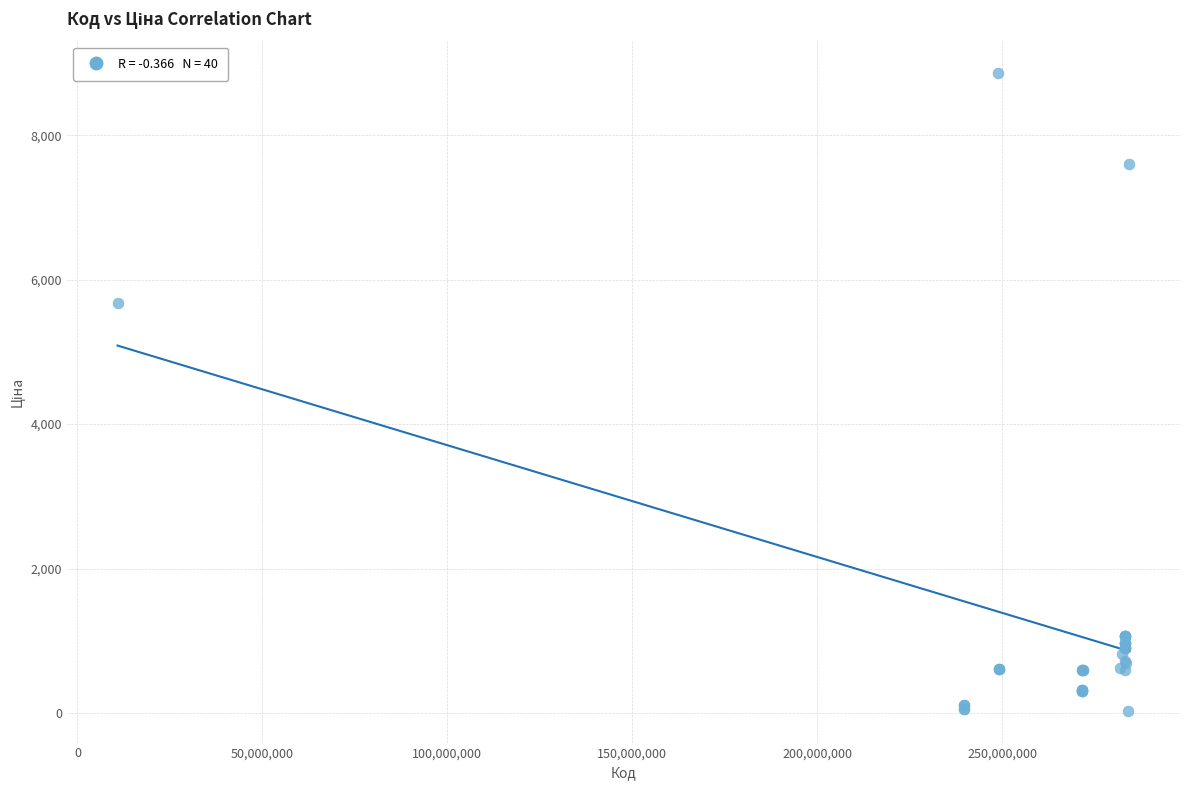

What Y value in the scatter plot is closest to 4444?

5673.8